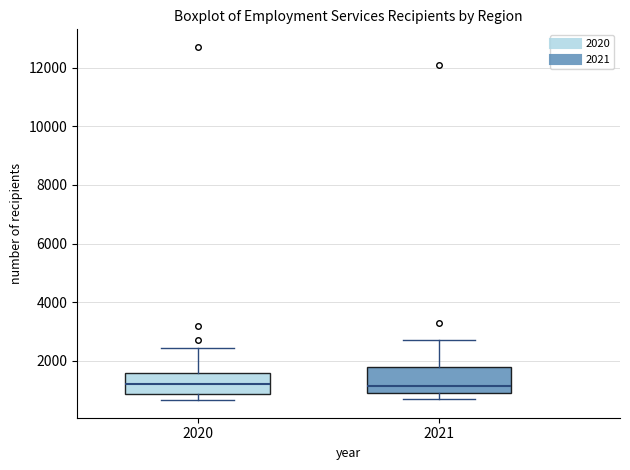

Reading left to right, transcribe this box plot: for each box, give where its median line is, the range the box spans, and where its two whiskers end, as read against the y-axis. The values are not printed on the chart, so give them approximately, as read against the axis.

2020: median 1200, box 800 to 1600, whiskers 600 to 2400
2021: median 1200, box 800 to 1800, whiskers 600 to 2800